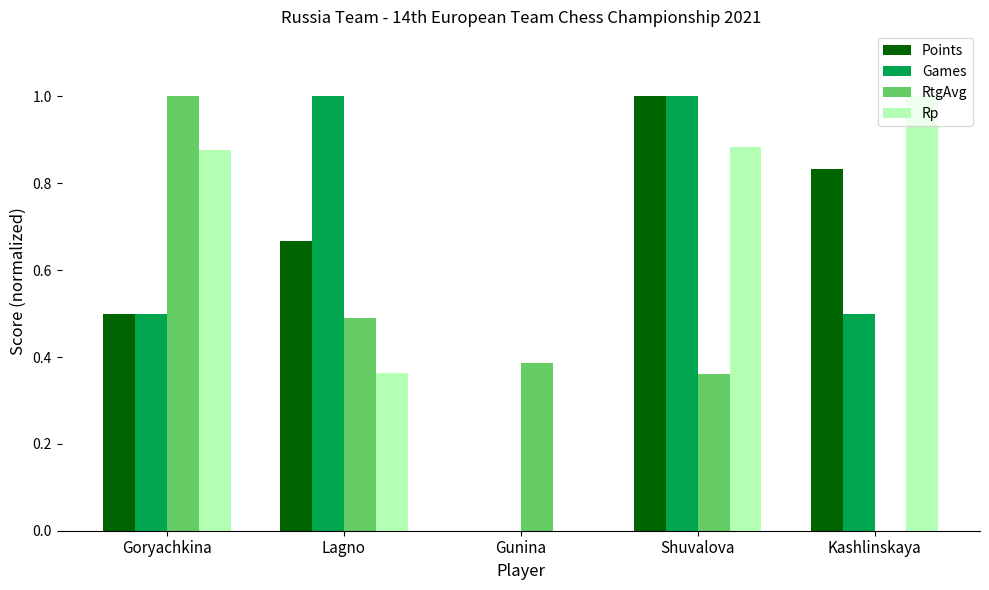

What is the spread (max minus min) of values at Lagno?

0.6